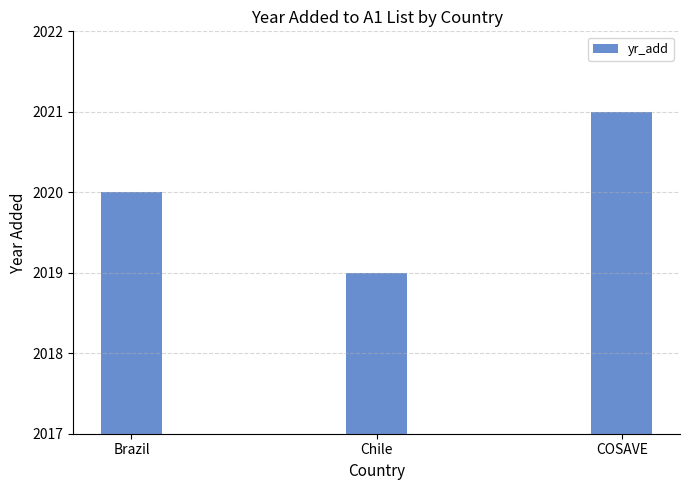

Approximately how many times larger is the value at Brazil compared to Chile?

1.0